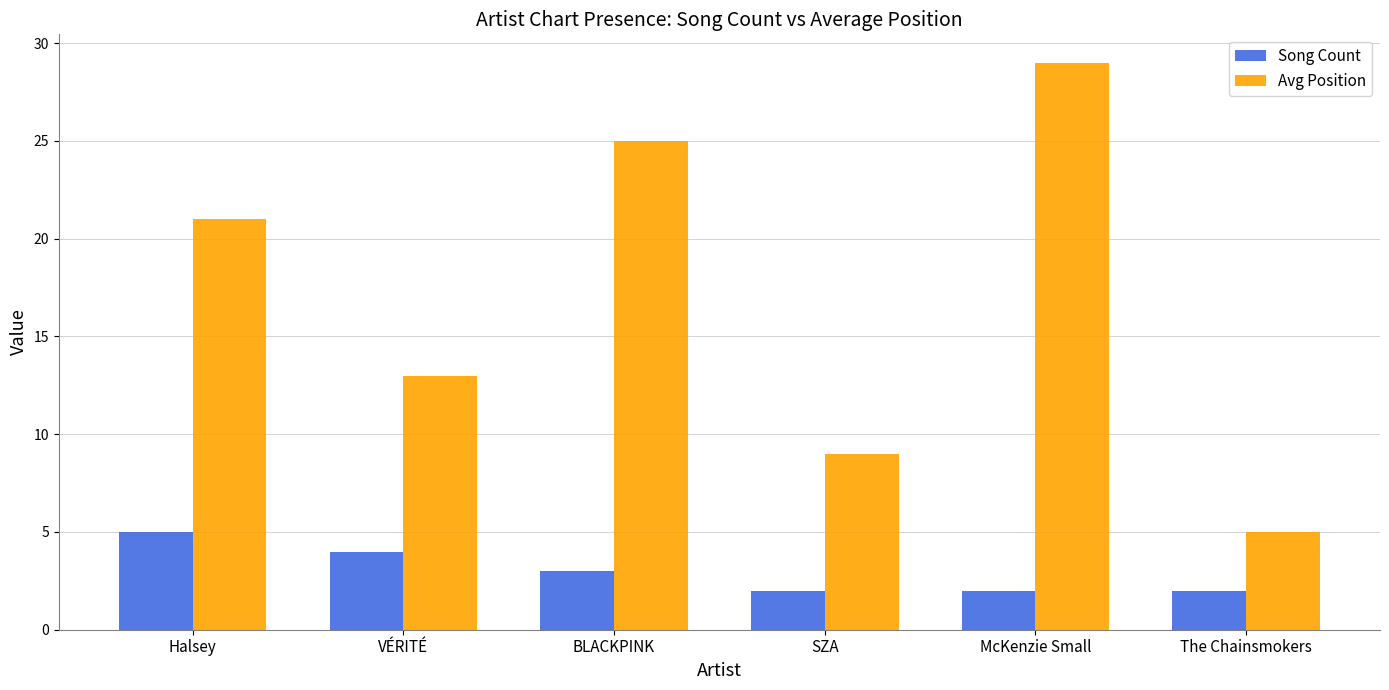

The value of Avg Position at SZA is 16. True or false?

False